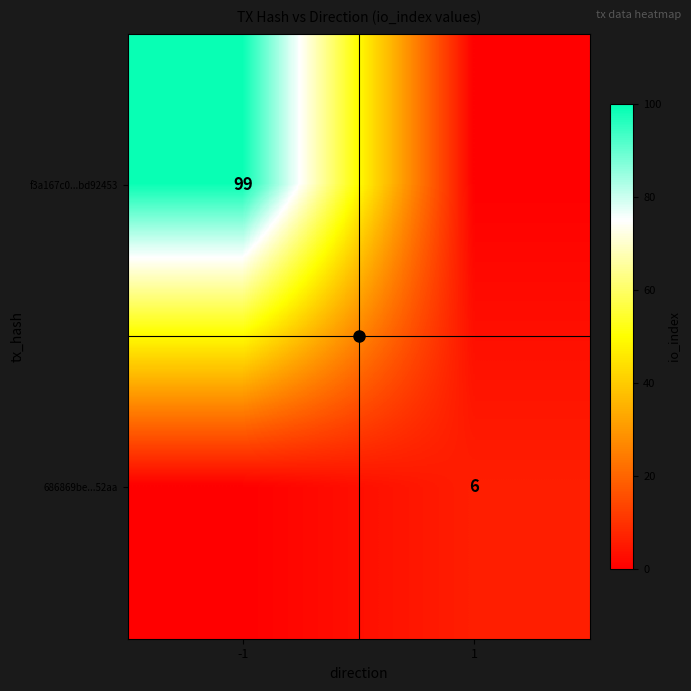

How many 686869be...52aa values are between 0 and 6?

2